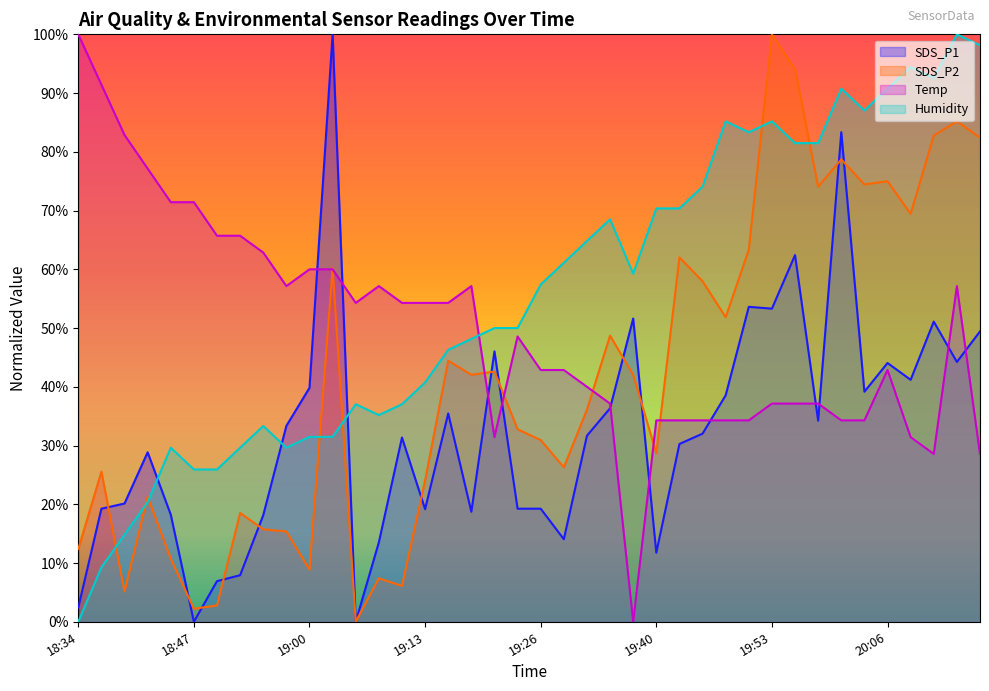

The value of Temp at 18:39 is 117.8. True or false?

False